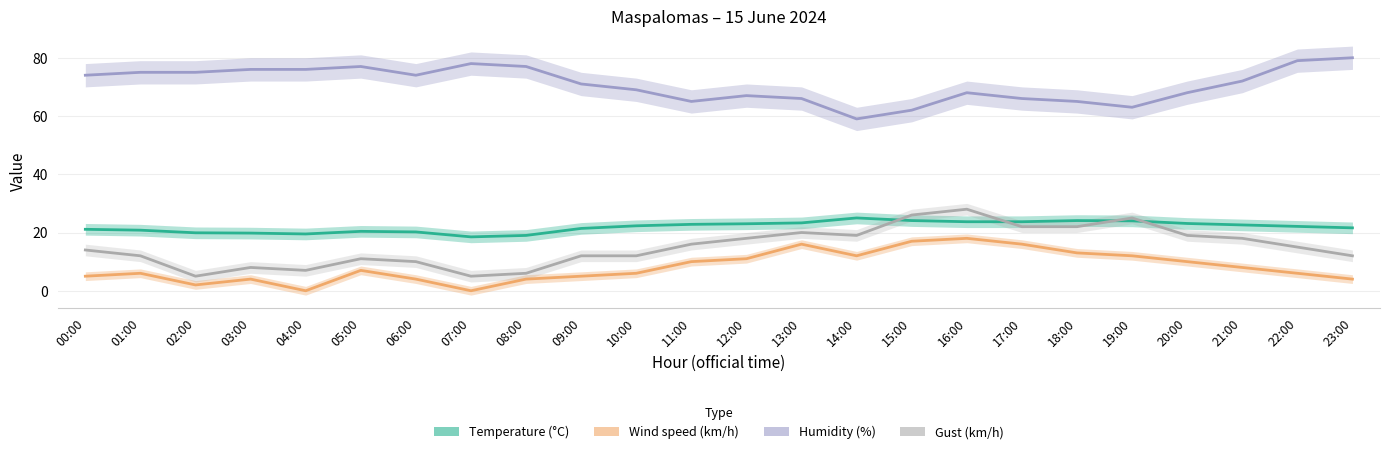

What is the difference between the second highest and minimum values in the Humidity (%) series?

20.0